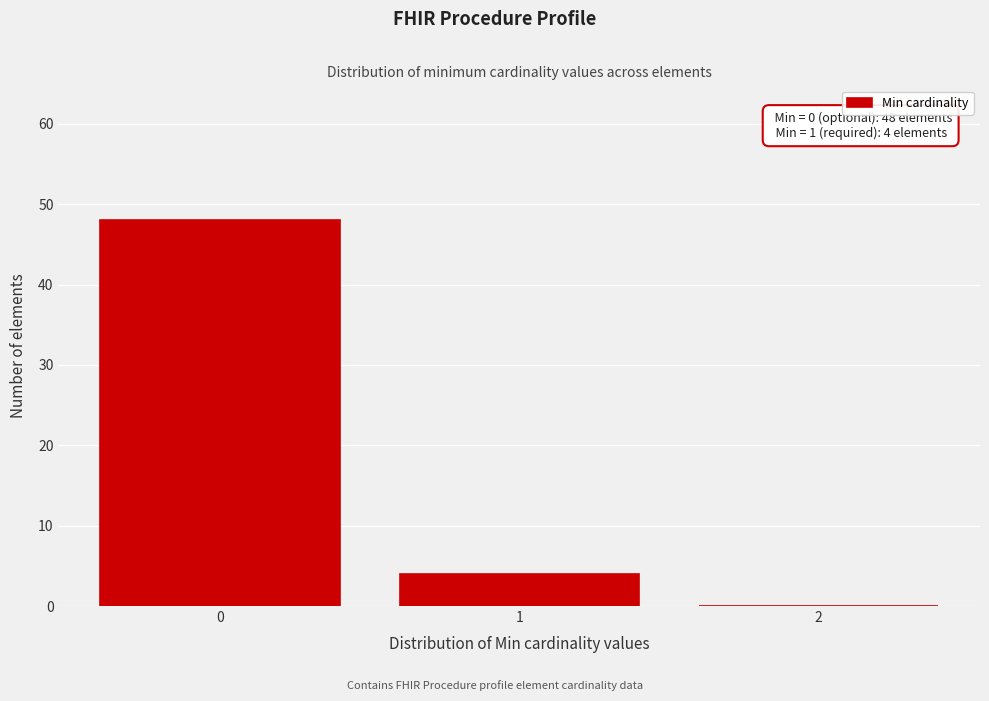

Over which range of the x-axis is the bar tallest?

-0.5 to 0.5